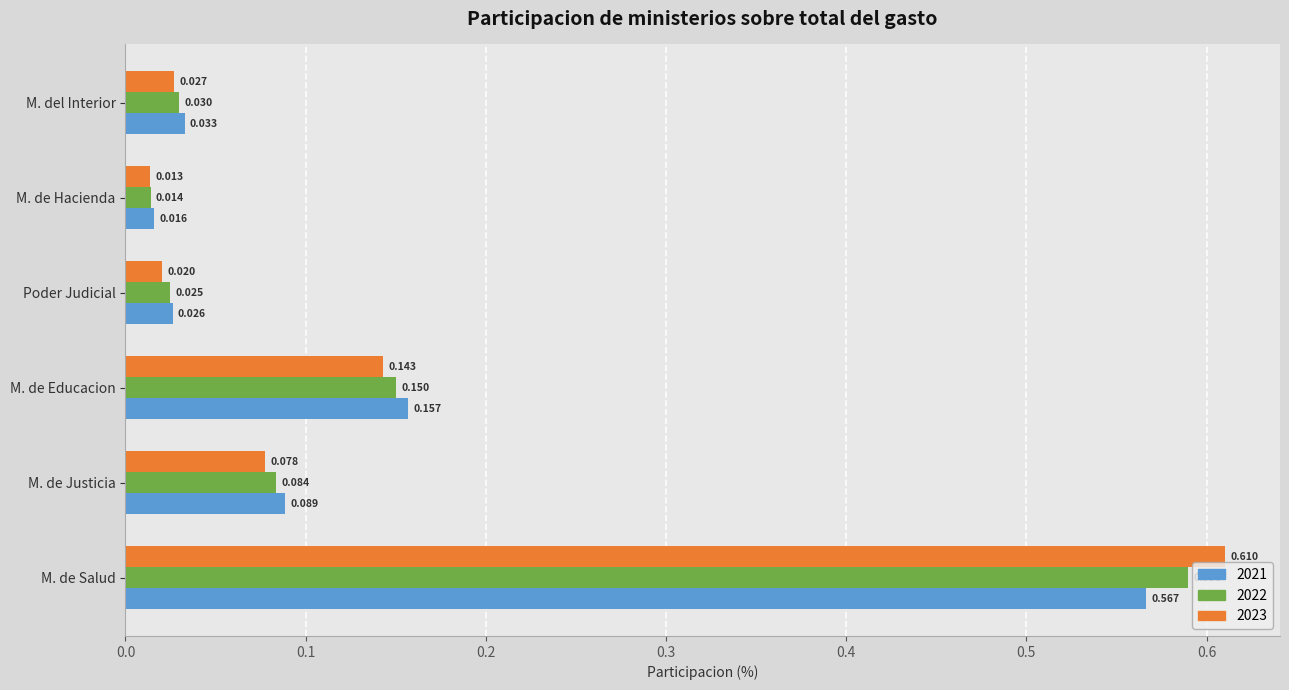

Which series has the widest spread of values?

2023